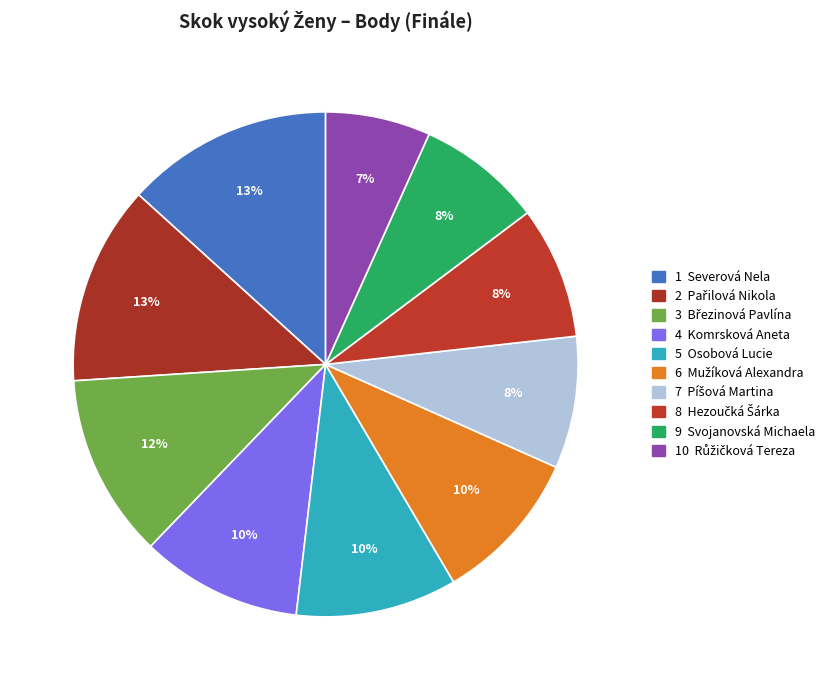

How many segments does this pie chart have?

10